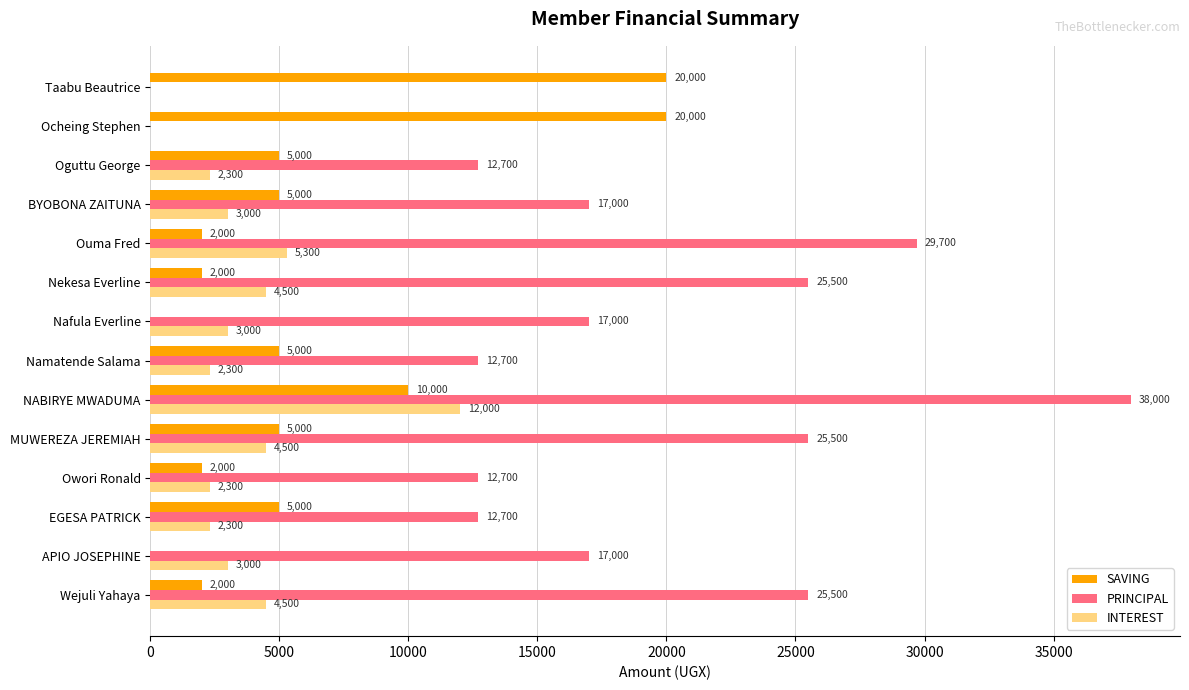

True or false: INTEREST has a value of 3000 at Nafula Everline.

True